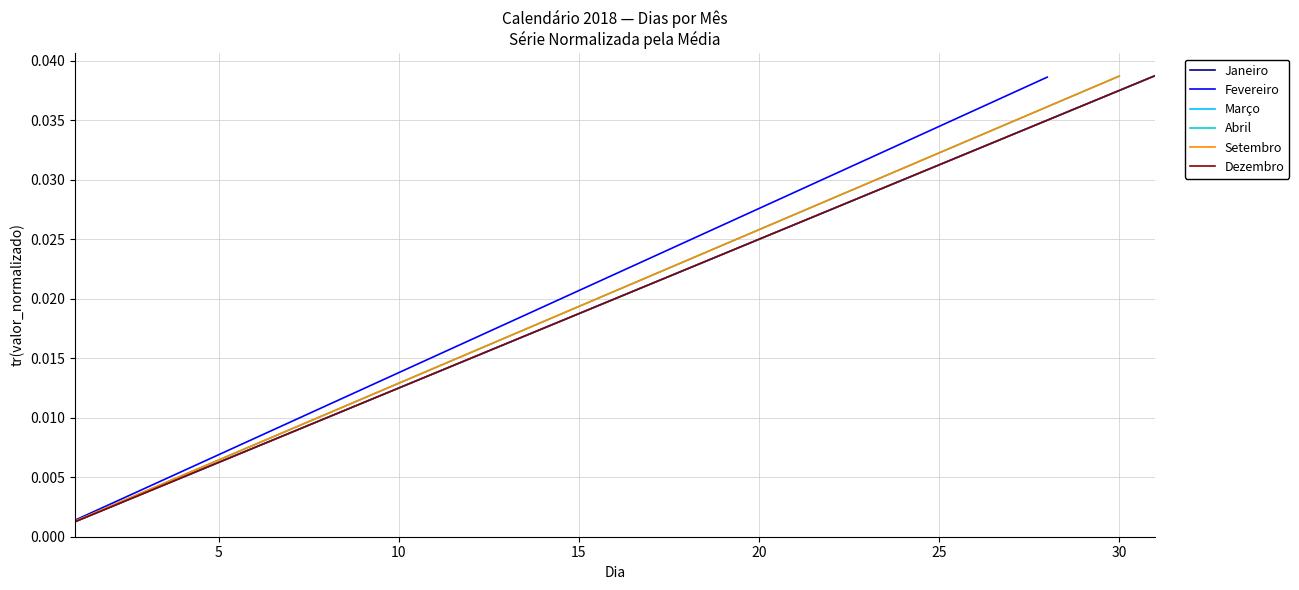

True or false: Janeiro and Abril intersect in this chart.

False